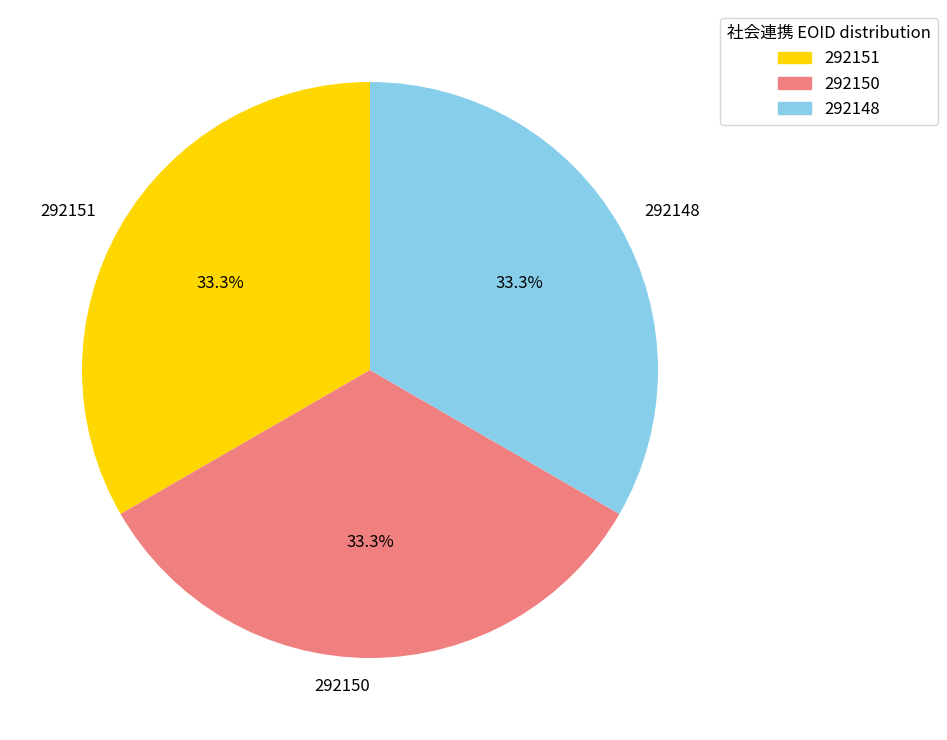

How many segments does this pie chart have?

3